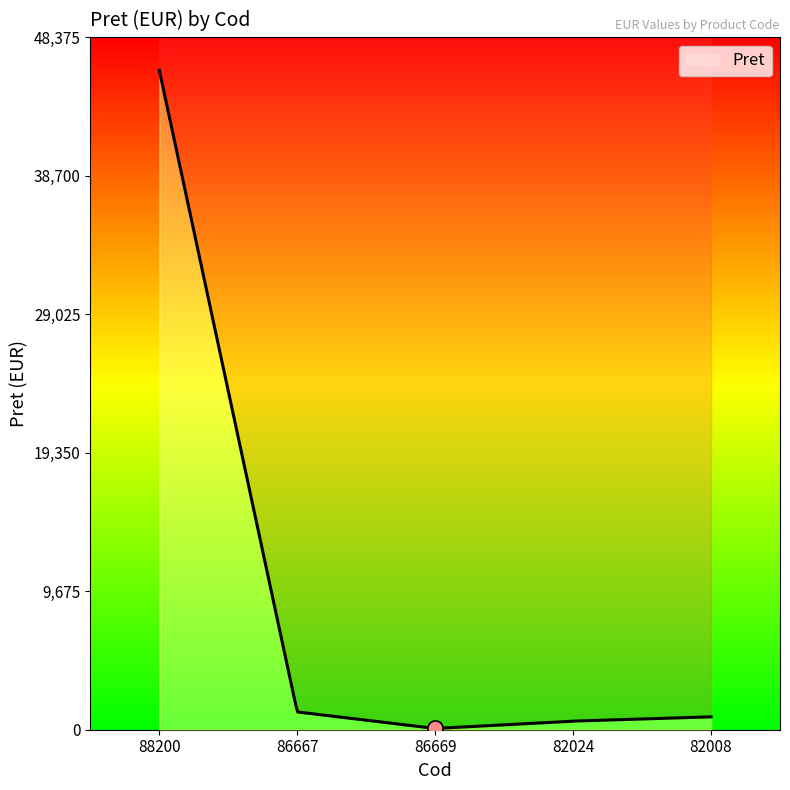

Which has a higher value, 82024 or 82008?

82008